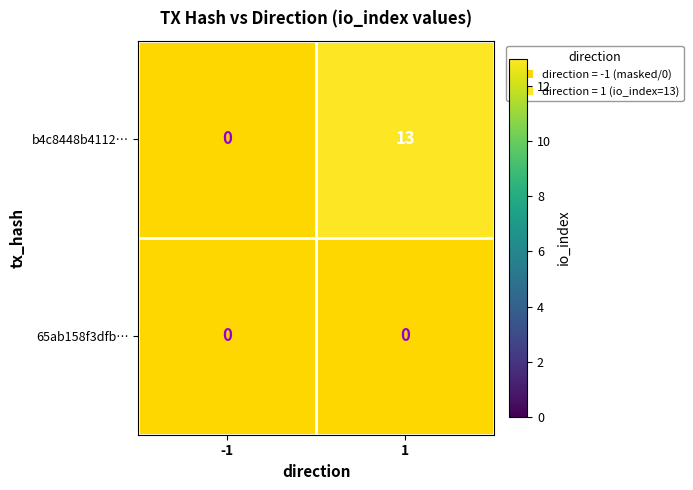

Reading right to left, what are all the values shown in this chart?

b4c8448b4112…: 13	0
65ab158f3dfb…: 0	0